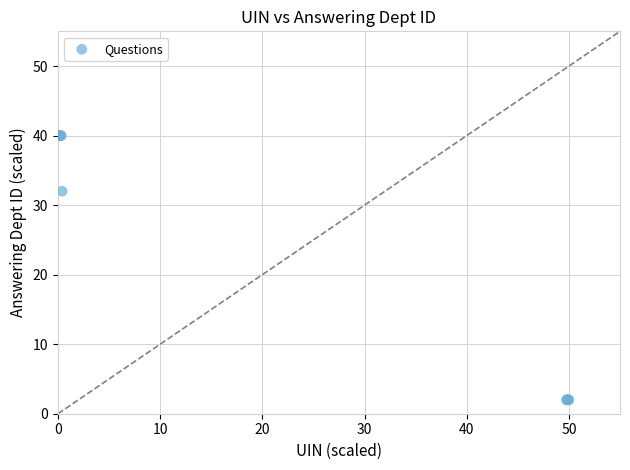

What Y value in the scatter plot is closest to 21?

32